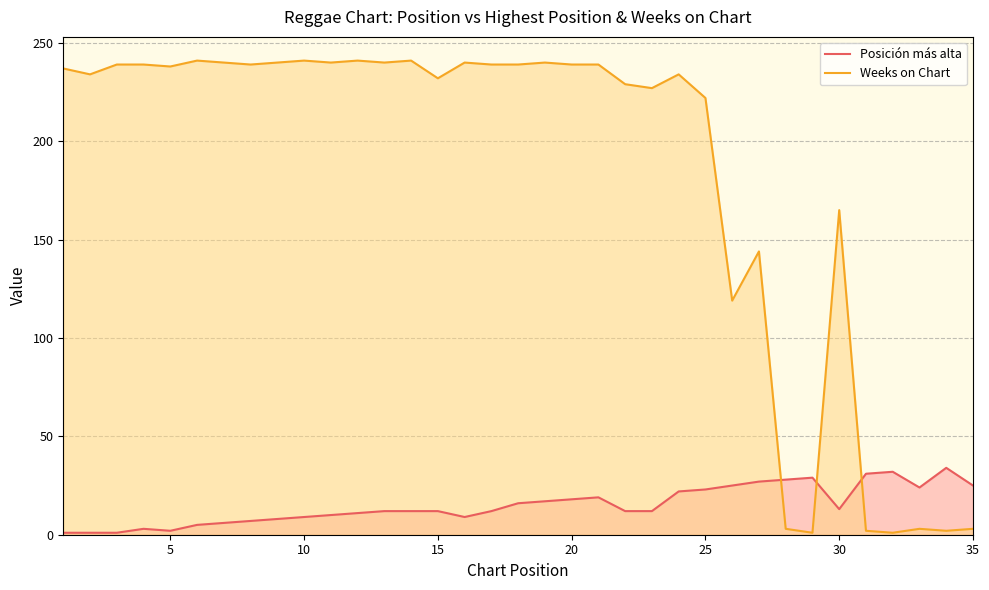

List the series in order of their overall mean, lowest first.

Posición más alta, Weeks on Chart